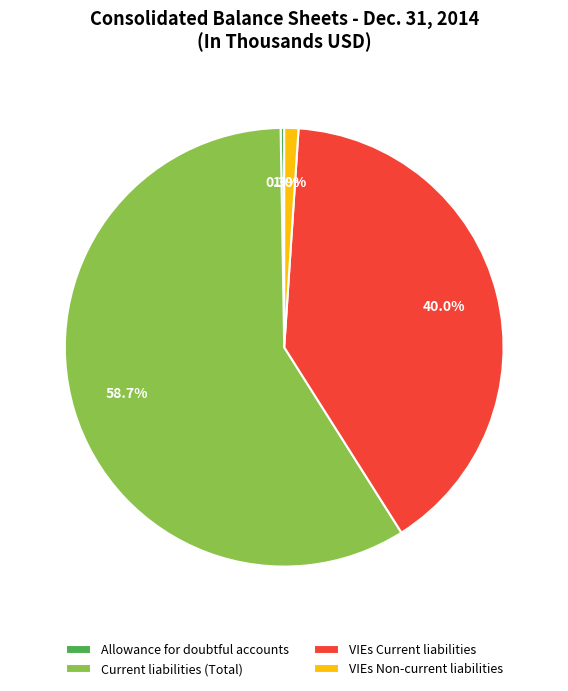

Which slice is the largest?

Current liabilities (Total)